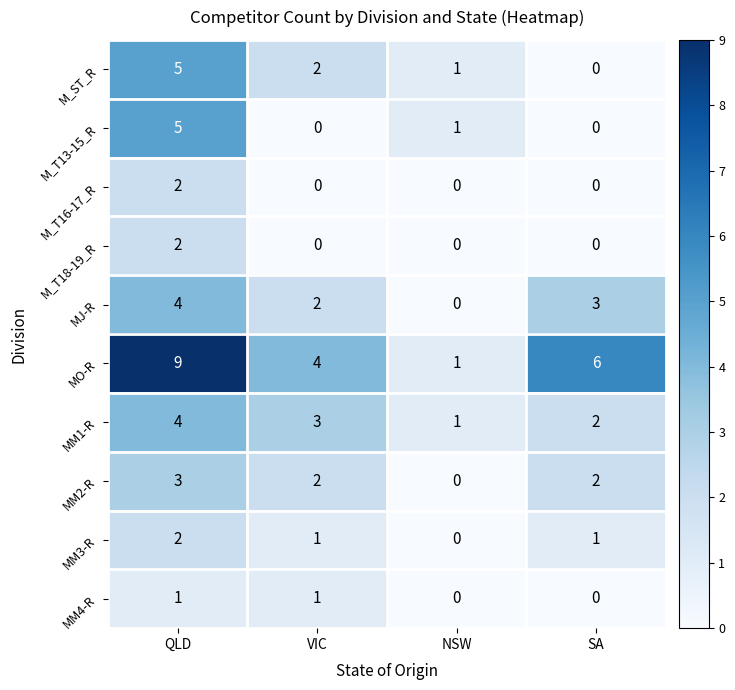

How many MM1-R values are between 2 and 4?

3